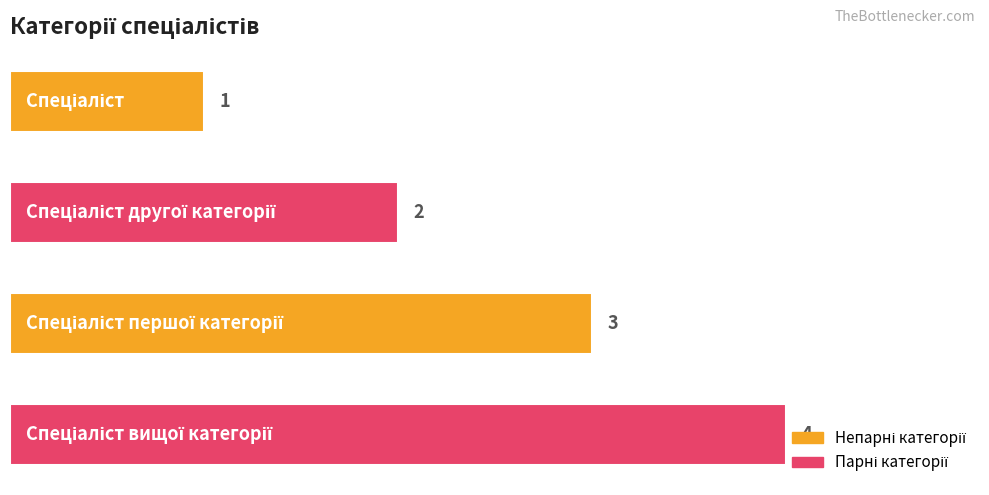

What is the sum of all values?

10